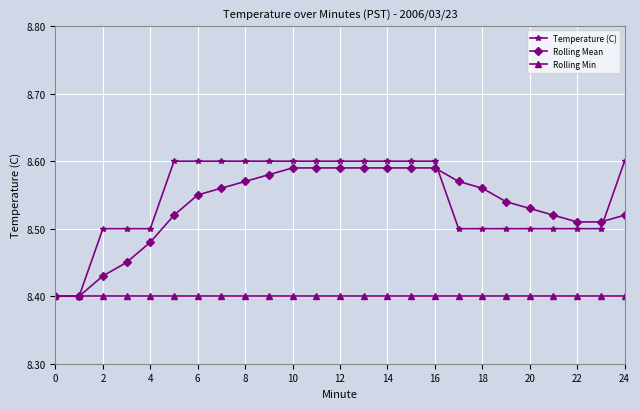

What are all the series names shown in the legend?

Temperature (C), Rolling Mean, Rolling Min